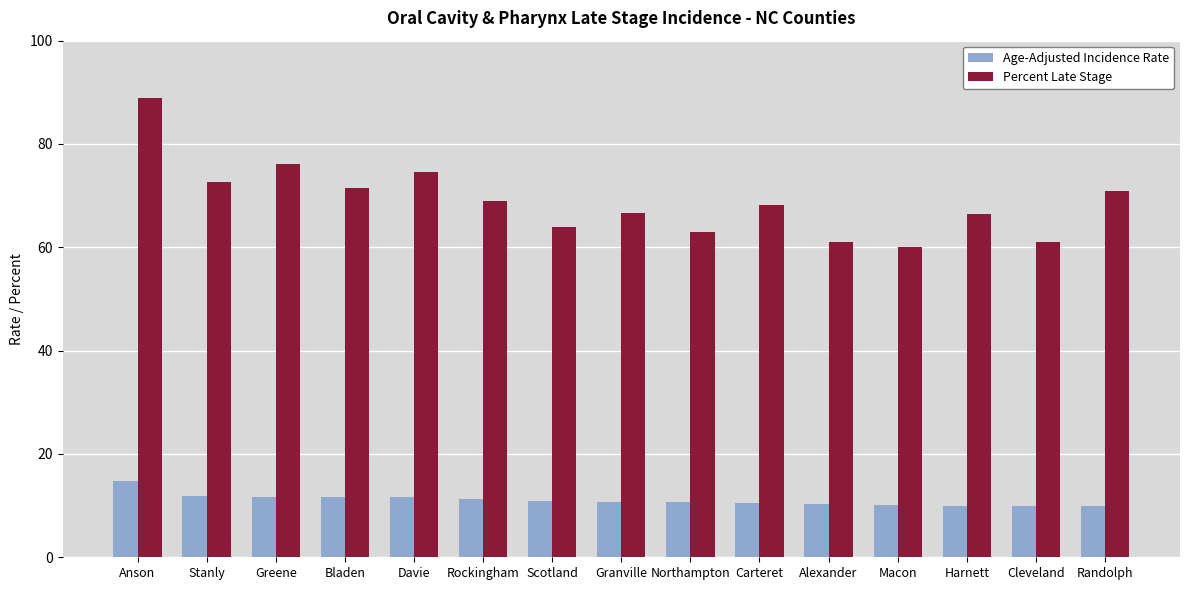

Is the value of Percent Late Stage at Northampton greater than the value of Age-Adjusted Incidence Rate at Anson?

Yes